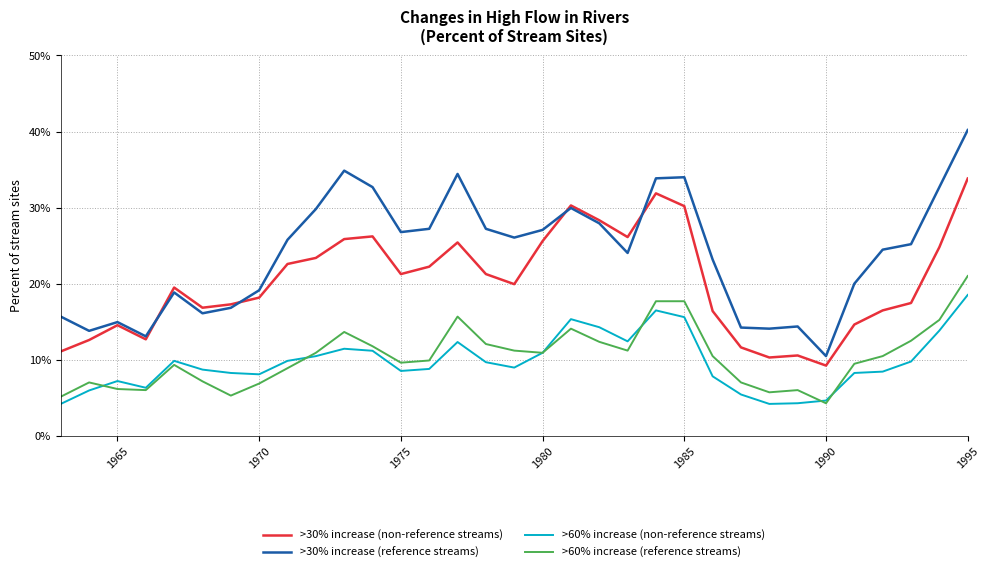

Which series has the largest range (max minus min)?

>30% increase (reference streams)